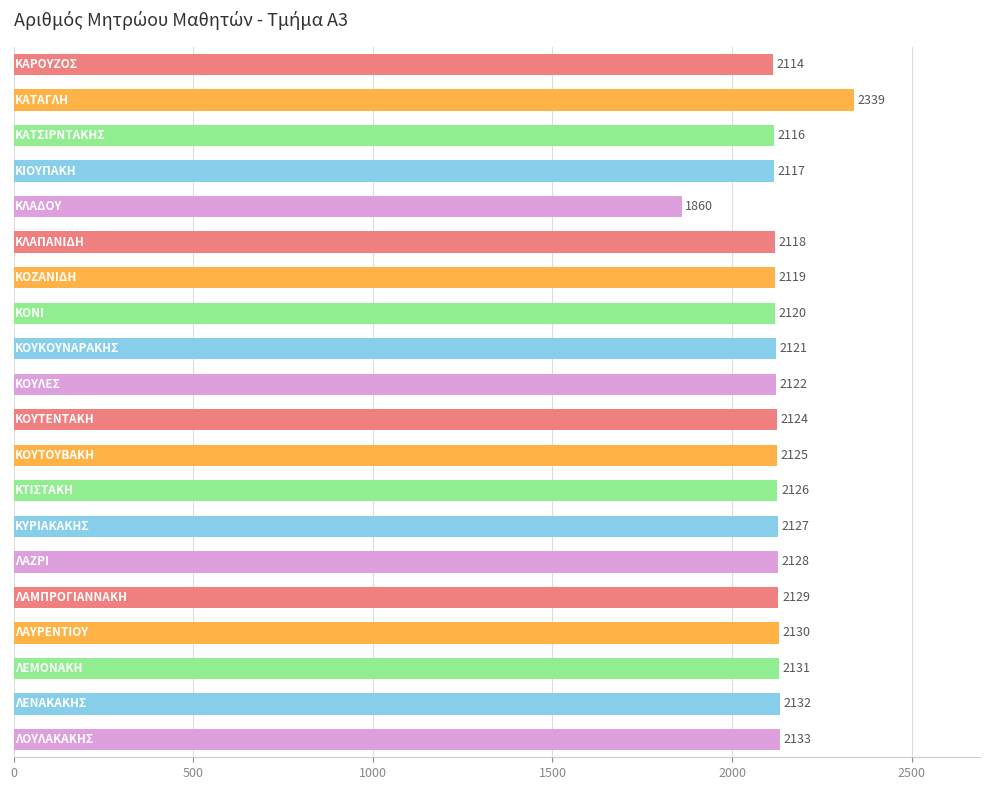

What is the minimum value shown in the chart?

1860